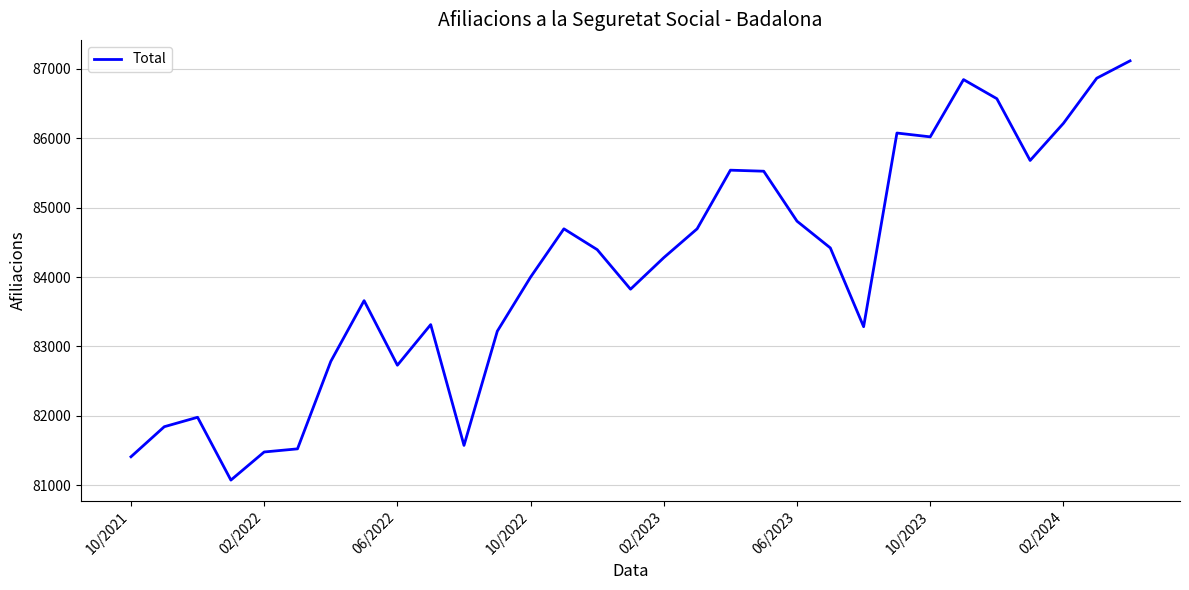

What is the difference between the maximum and minimum values?

6040